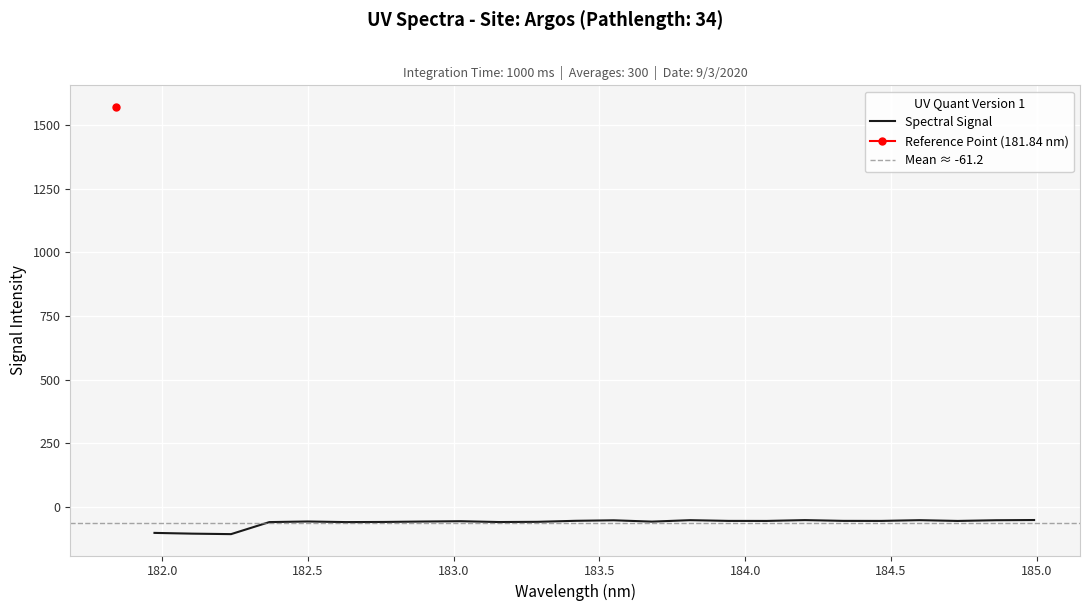

What is the highest value of the Spectral Signal series?

-51.0